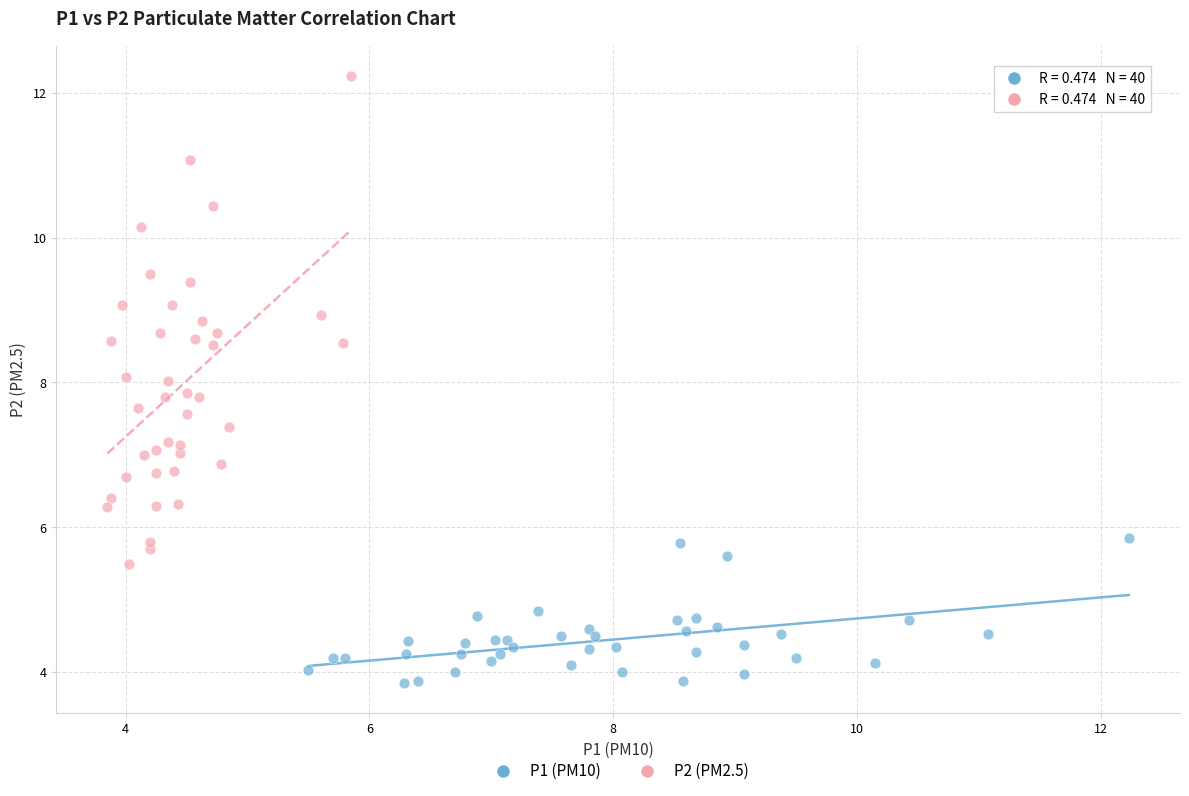

Which series has the widest spread of Y values?

P2 (PM2.5)